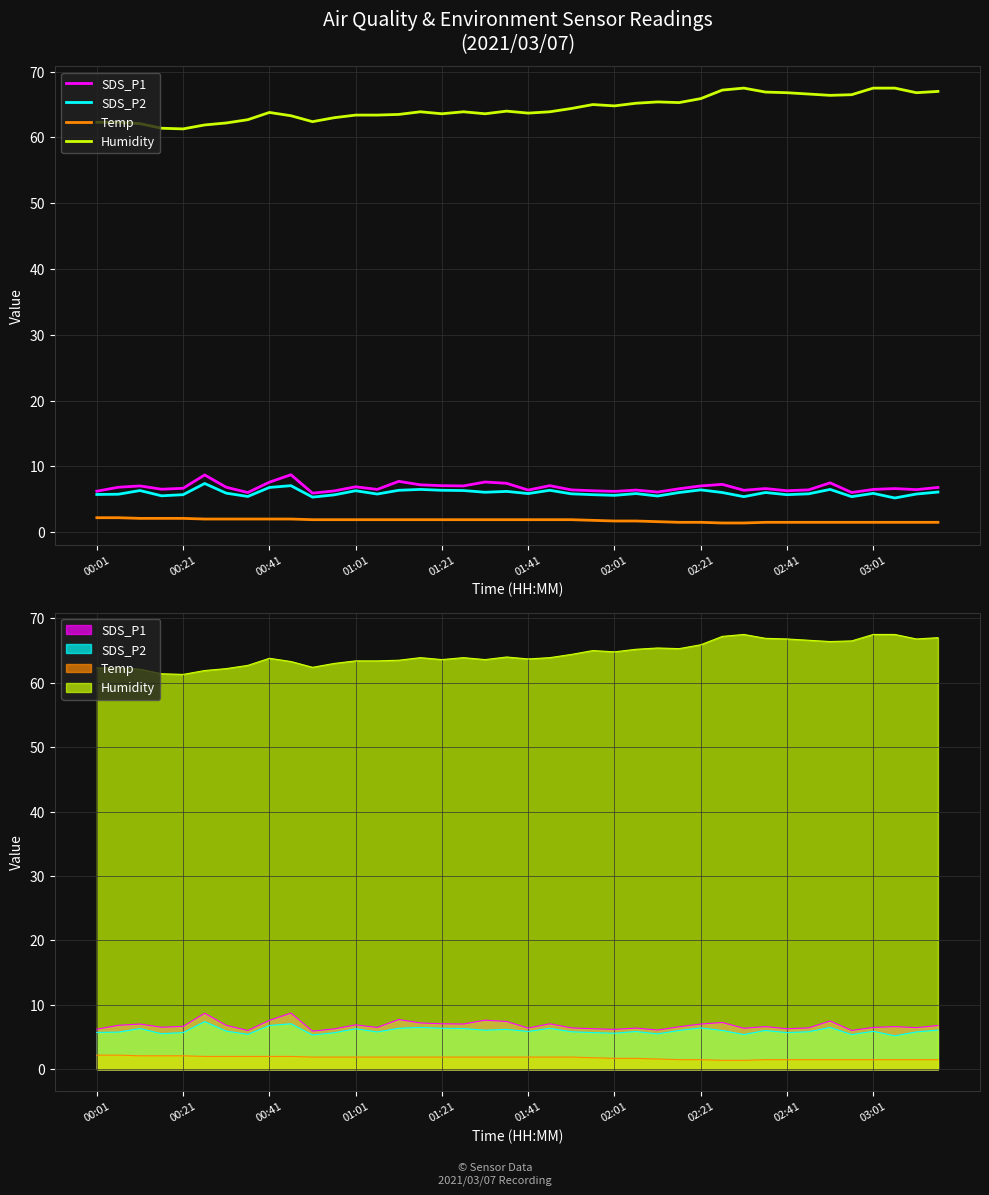

Reading right to left, what are all the values shown in this chart?

SDS_P1: 6.8	6.5	6.6	6.5	6.0	7.5	6.4	6.3	6.6	6.4	7.3	7.0	6.6	6.1	6.4	6.2	6.3	6.4	7.1	6.4	7.4	7.6	7.0	7.1	7.2	7.7	6.5	6.9	6.3	5.9	8.7	7.6	6.0	6.8	8.7	6.7	6.5	7.0	6.8	6.2
SDS_P2: 6.1	5.8	5.2	5.9	5.4	6.5	5.8	5.7	6.0	5.4	6.0	6.4	6.0	5.5	5.9	5.6	5.7	5.8	6.4	5.9	6.2	6.1	6.3	6.4	6.5	6.4	5.8	6.3	5.7	5.3	7.1	6.8	5.4	5.9	7.4	5.7	5.5	6.3	5.8	5.7
Temp: 1.5	1.5	1.5	1.5	1.5	1.5	1.5	1.5	1.5	1.4	1.4	1.5	1.5	1.6	1.7	1.7	1.8	1.9	1.9	1.9	1.9	1.9	1.9	1.9	1.9	1.9	1.9	1.9	1.9	1.9	2.0	2.0	2.0	2.0	2.0	2.1	2.1	2.1	2.2	2.2
Humidity: 67.0	66.8	67.5	67.5	66.5	66.4	66.6	66.8	66.9	67.5	67.2	65.9	65.3	65.4	65.2	64.8	65.0	64.4	63.9	63.7	64.0	63.6	63.9	63.6	63.9	63.5	63.4	63.4	63.0	62.4	63.3	63.8	62.7	62.2	61.9	61.3	61.4	62.1	62.3	62.3